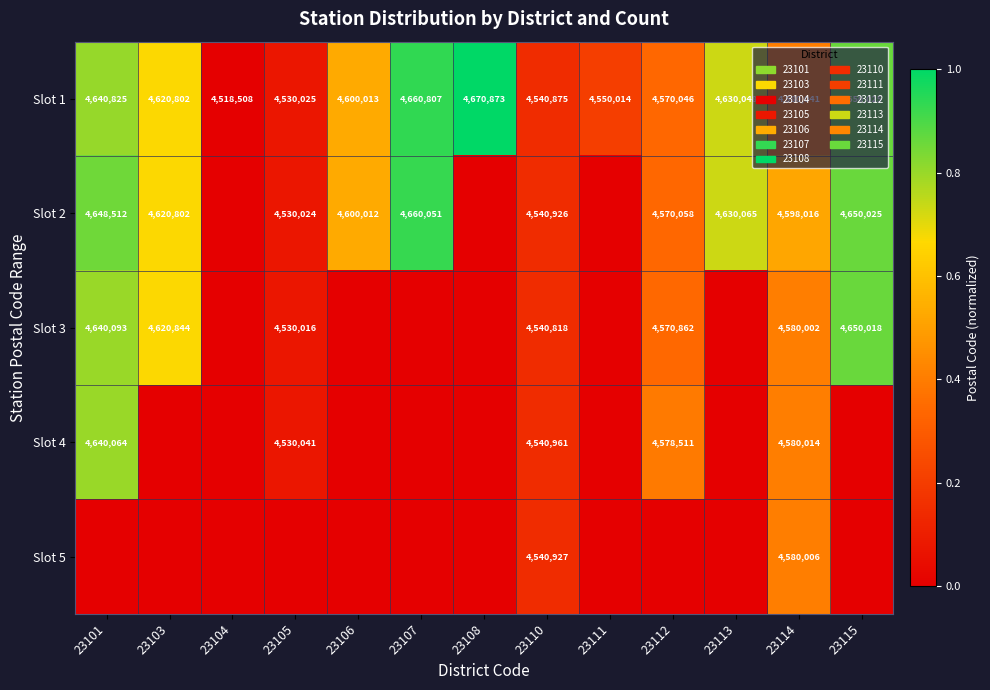

Is the value of Slot 1 at 23110 greater than the value of Slot 2 at 23101?

No